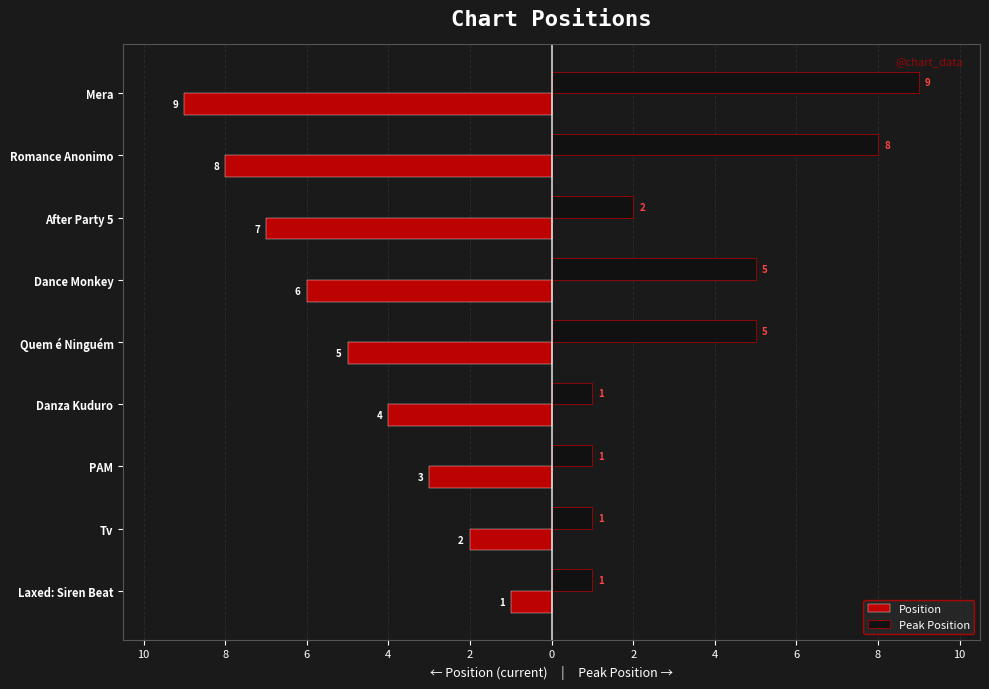

What are all the series names shown in the legend?

Position, Peak Position